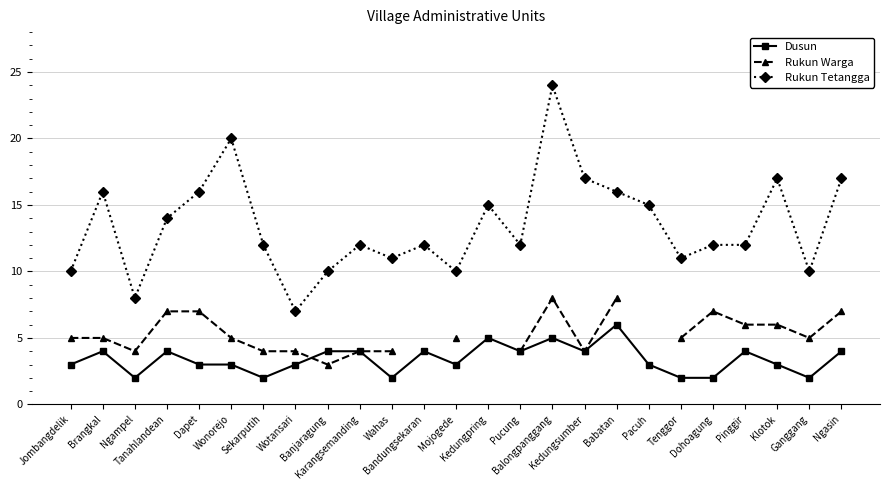

Count the number of categories in the chart.

25